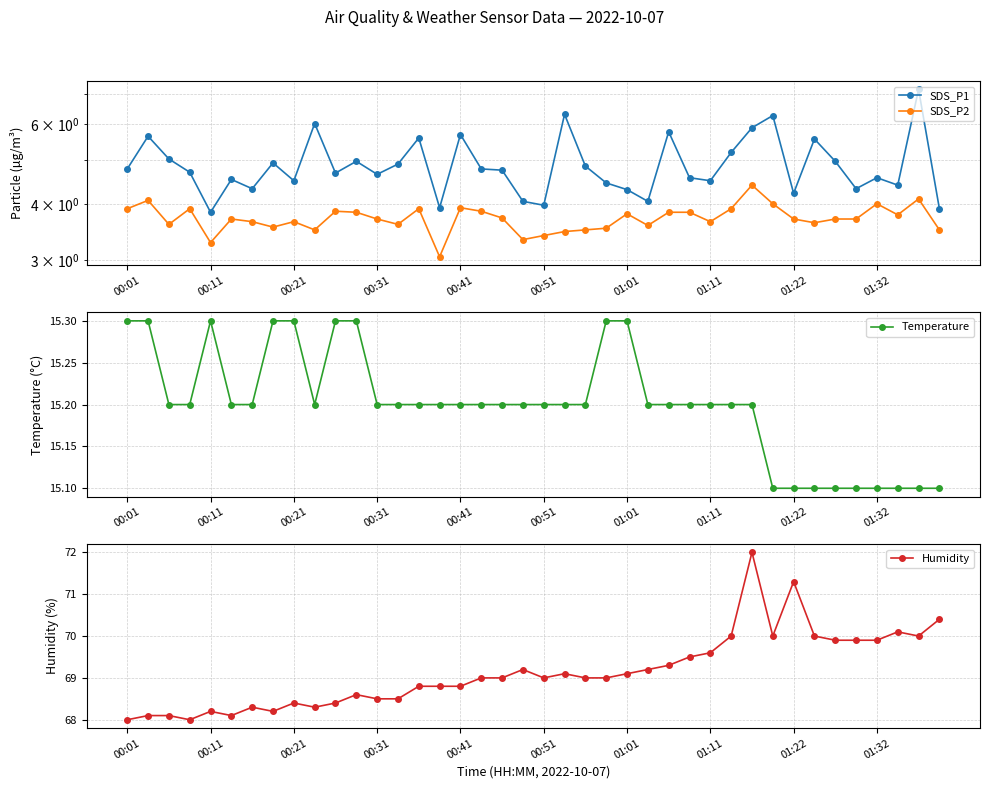

Count the Temperature values in the range 15 to 16.

40